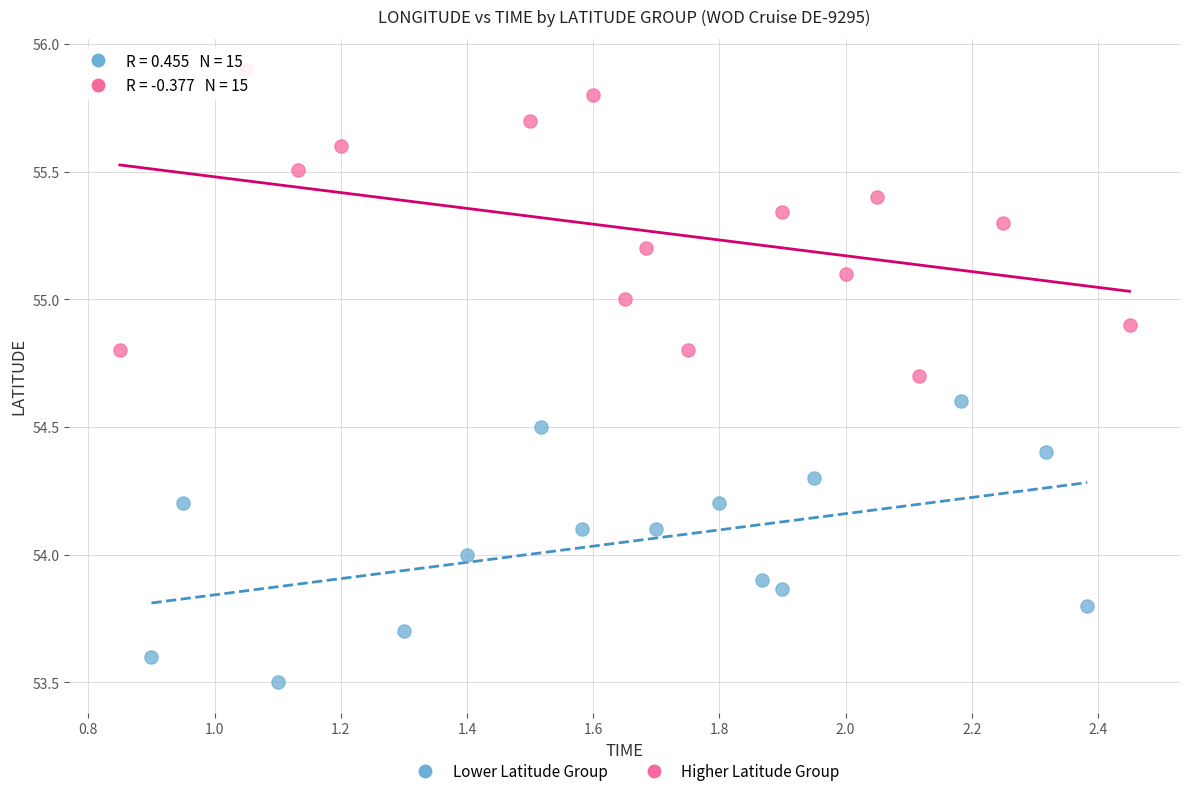

Which series reaches the maximum Y coordinate?

Higher Latitude Group